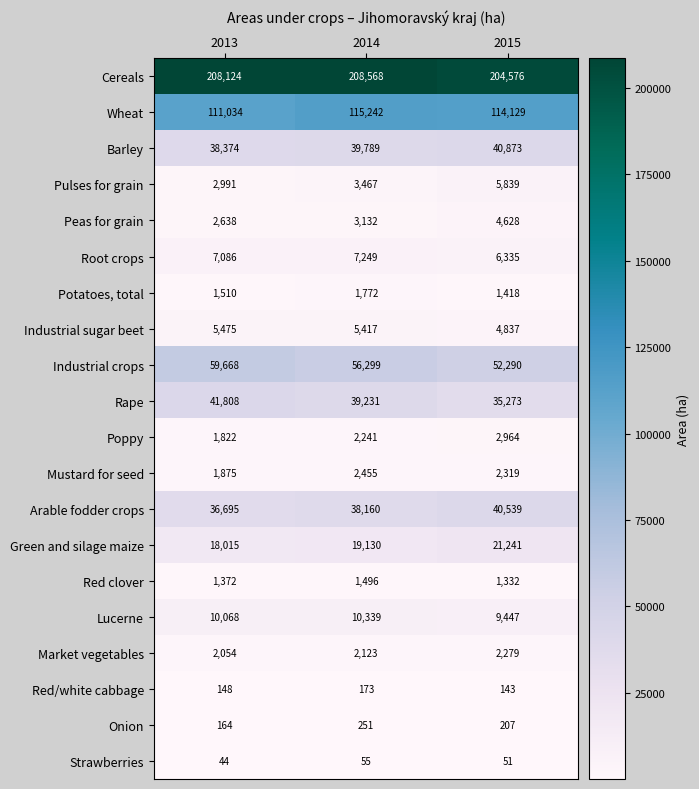

What is the difference between the maximum and minimum values in the Red/white cabbage series?

30